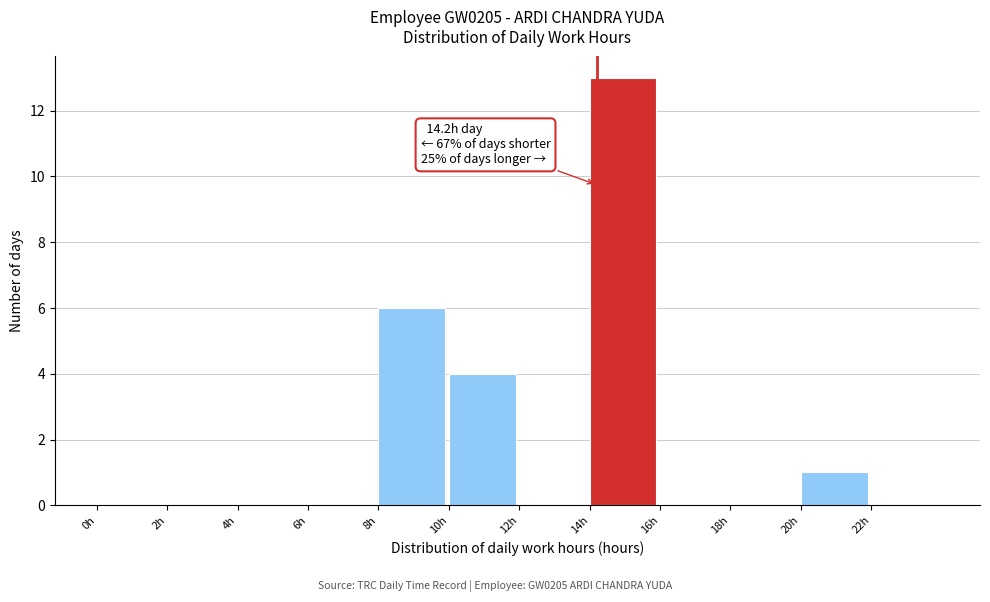

Over which range of the x-axis is the bar tallest?

14 to 16